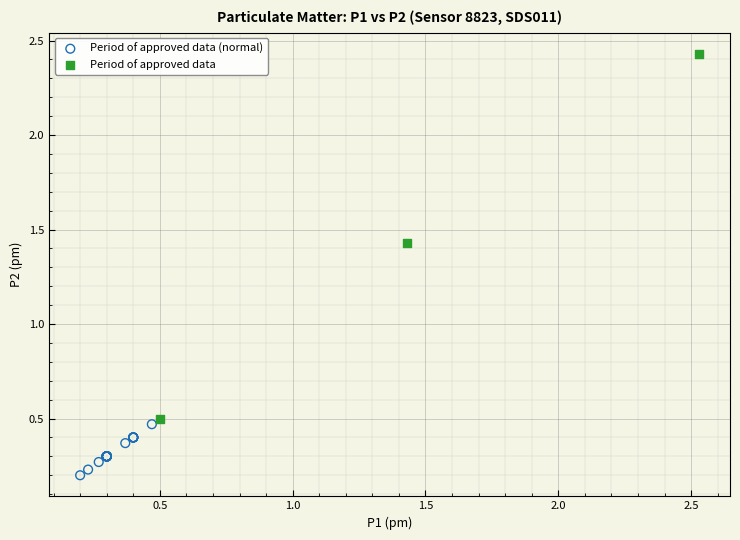

Which series reaches the maximum Y coordinate?

Period of approved data